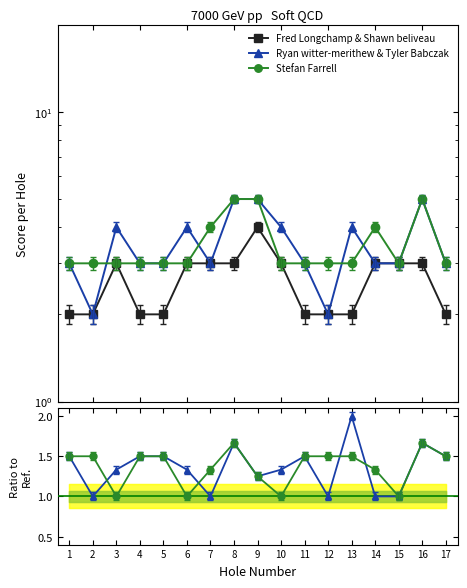

What is the difference between the maximum and second lowest values in the Ryan witter-merithew & Tyler Babczak series?

3.0